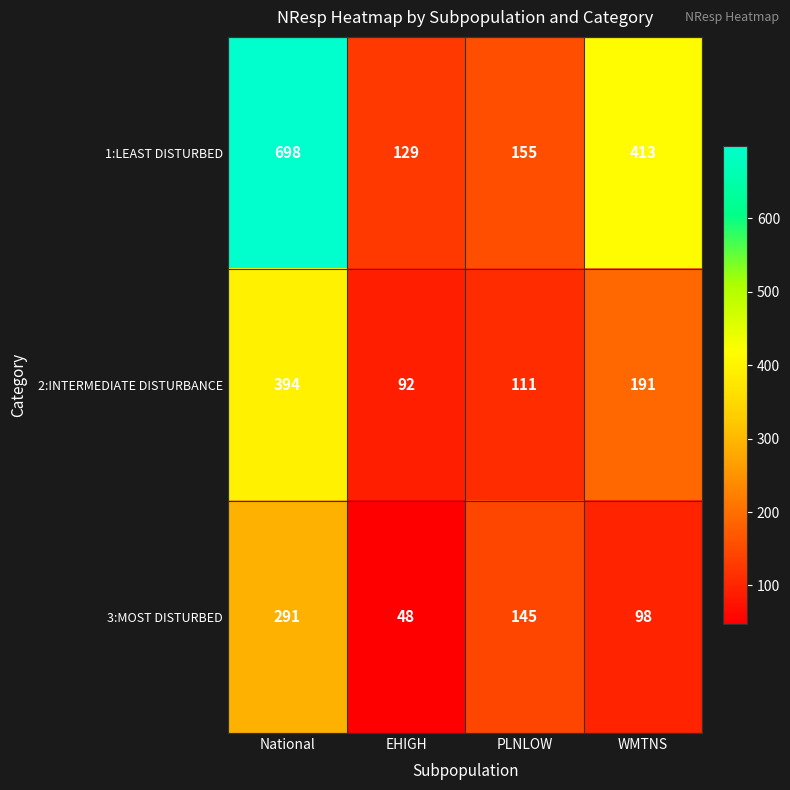

At which category is the sum across all series the highest?

National